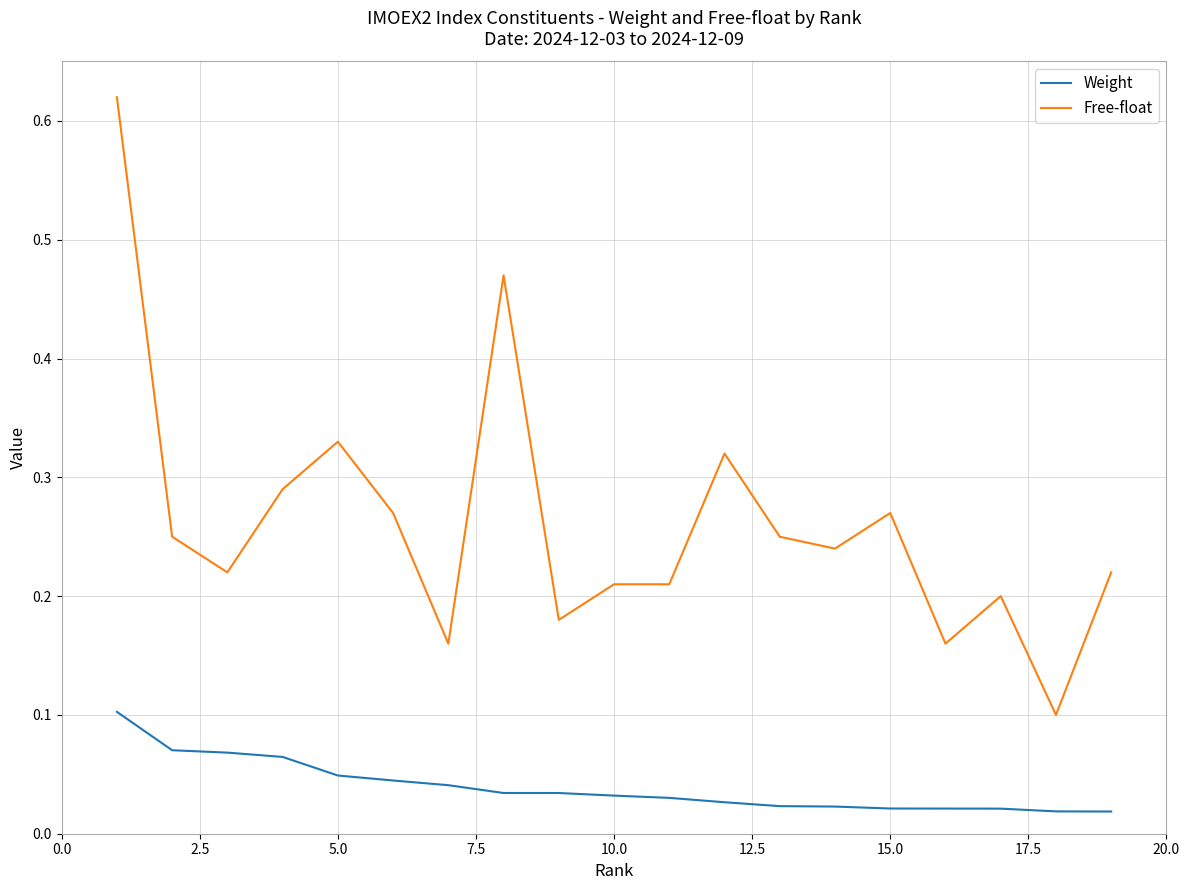

List the series in order of their overall mean, highest first.

Free-float, Weight